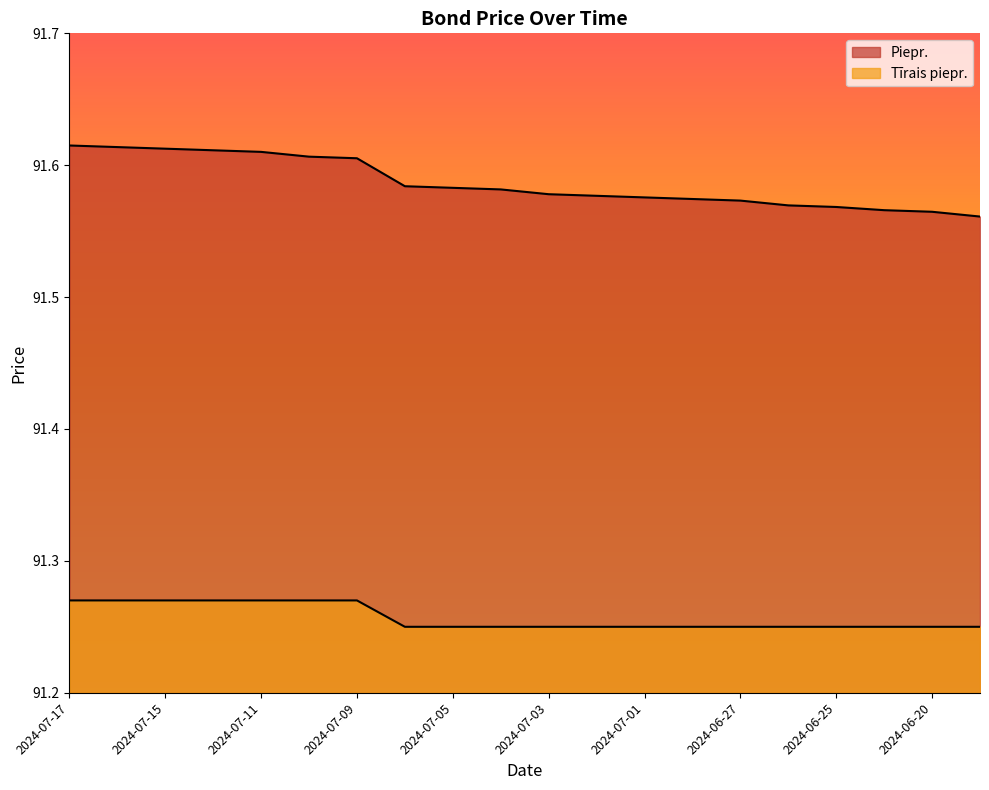

What are all the series names shown in the legend?

Piepr., Tīrais piepr.